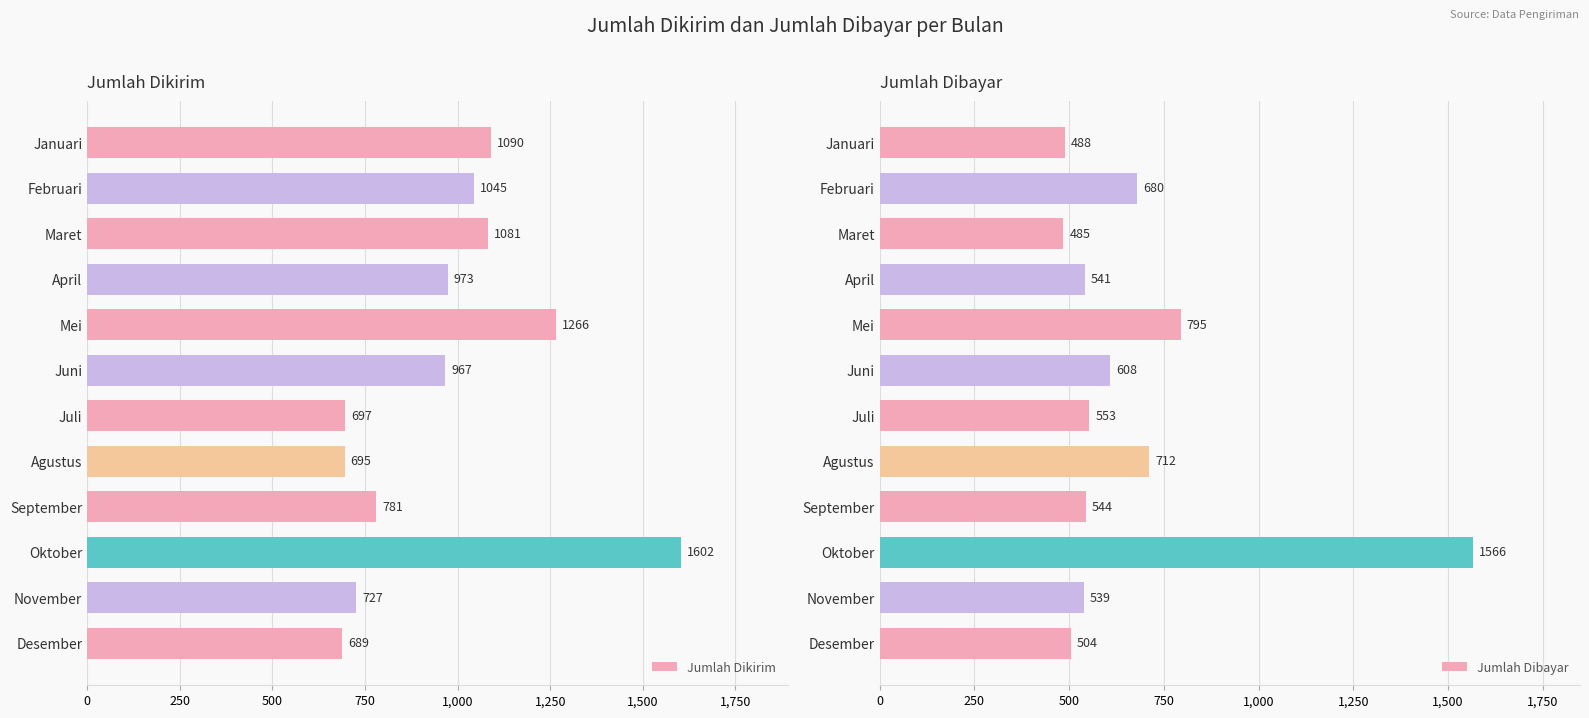

List the series in order of their peak value, highest first.

Jumlah Dikirim, Jumlah Dibayar